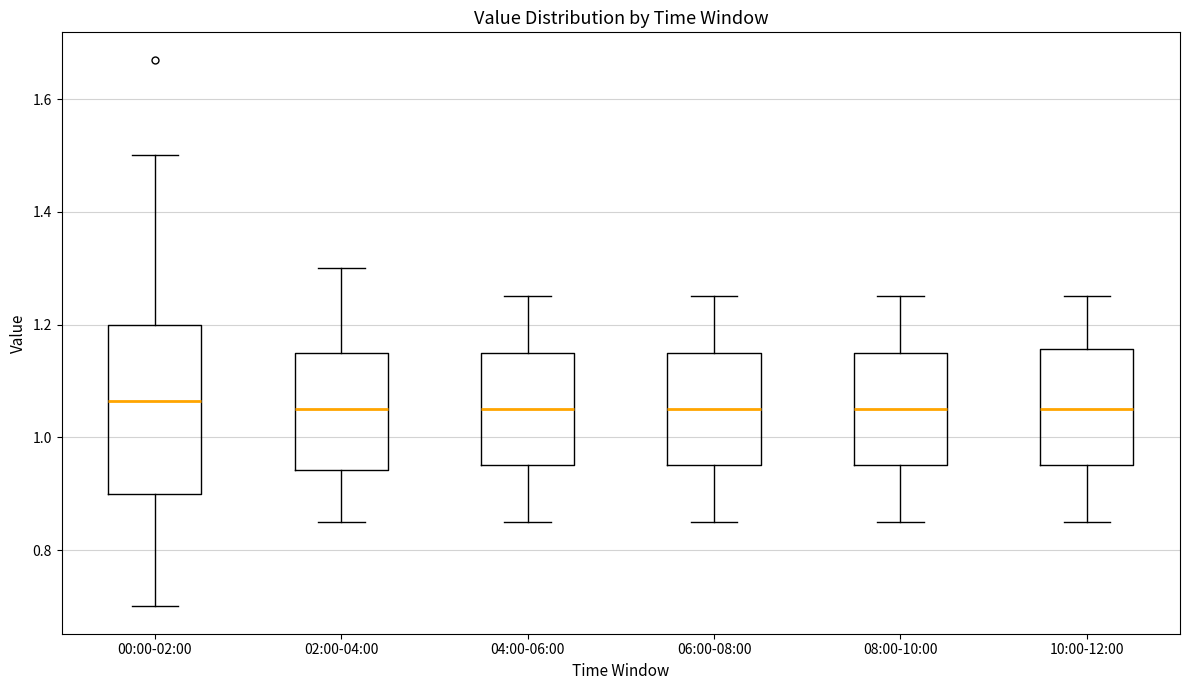

Comparing the boxes themselves (not the whiskers), which one is the tallest?

00:00-02:00